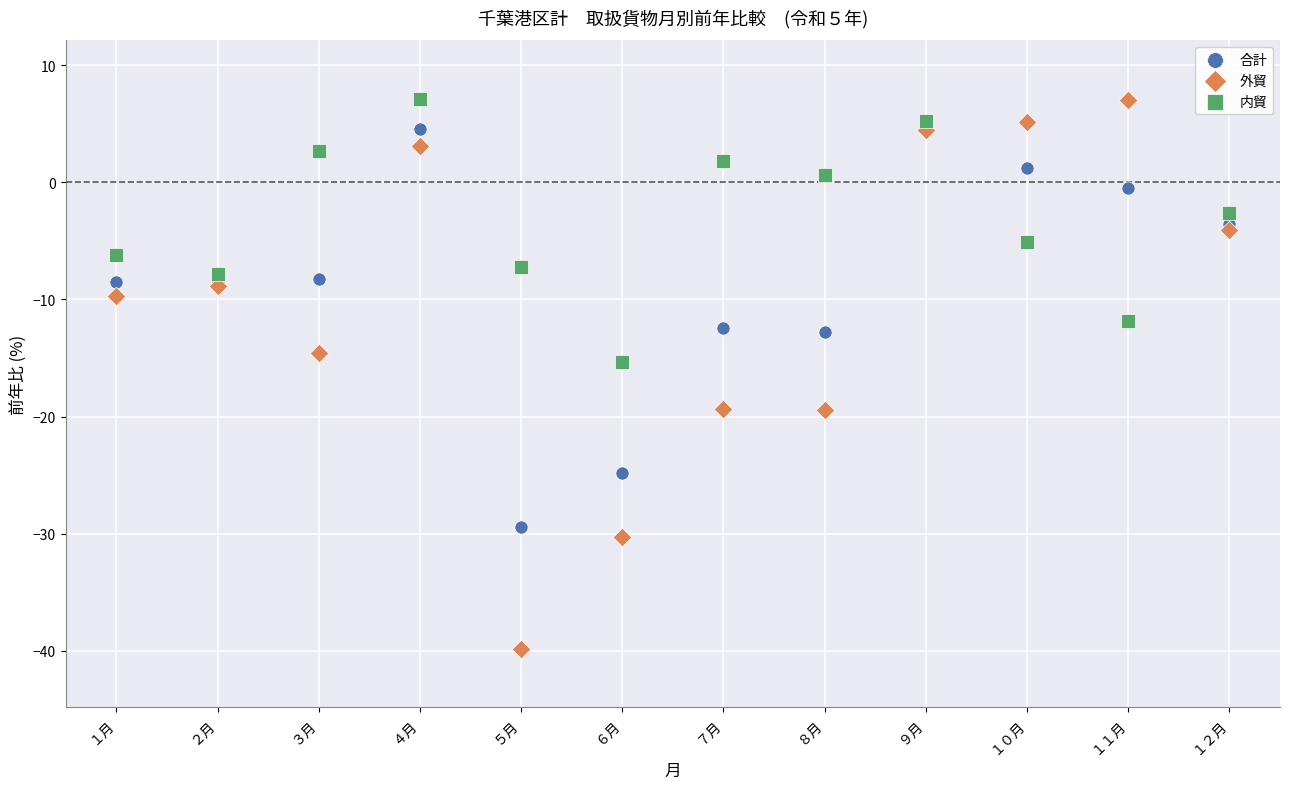

In the 外貿 series, what Y value is closest to -16?

-14.6